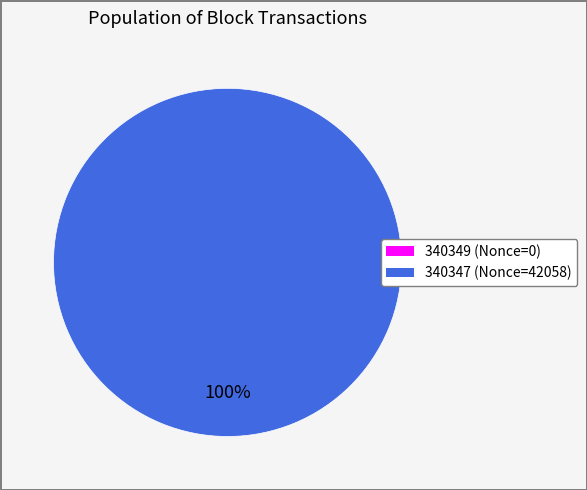

How much of the chart is everything except 340349?

100.0%